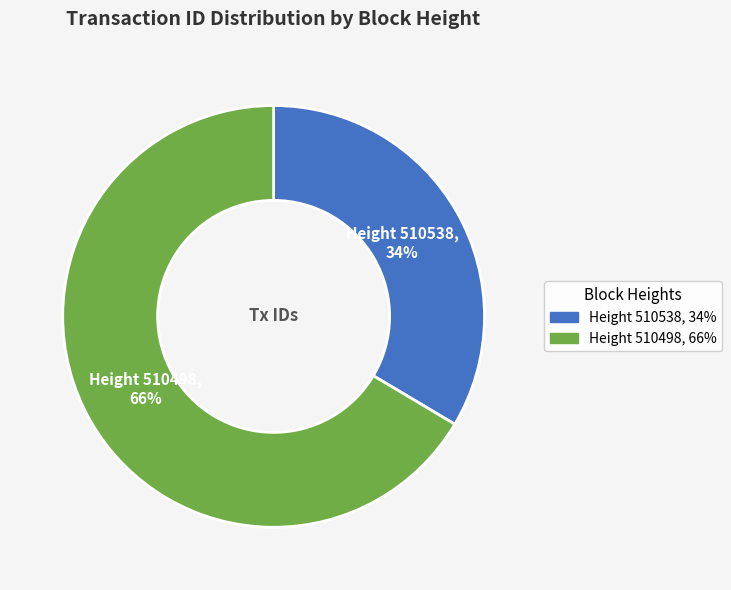

True or false: Height 510538, 34% accounts for 28% of the total.

False